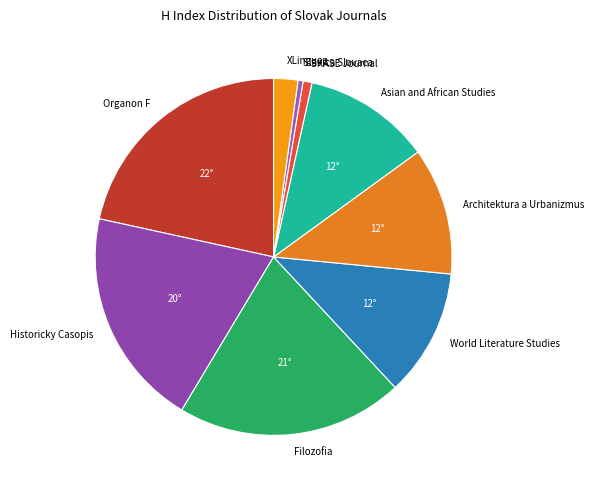

Is the sum of Slavica Slovaca and Asian and African Studies greater than half?

No